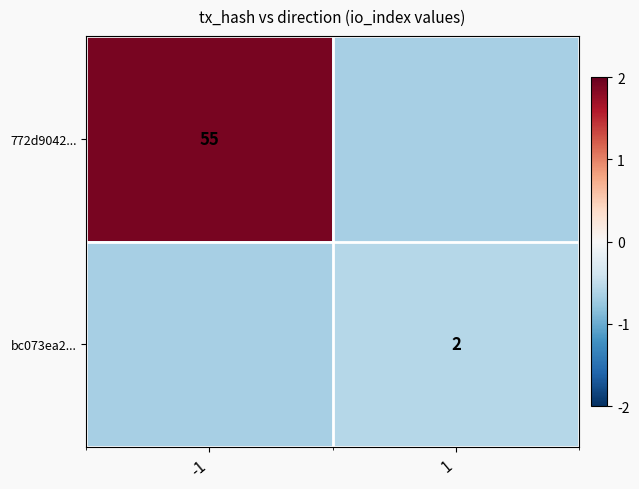

Is it true that 772d9042... equals -0.6 at 1?

True